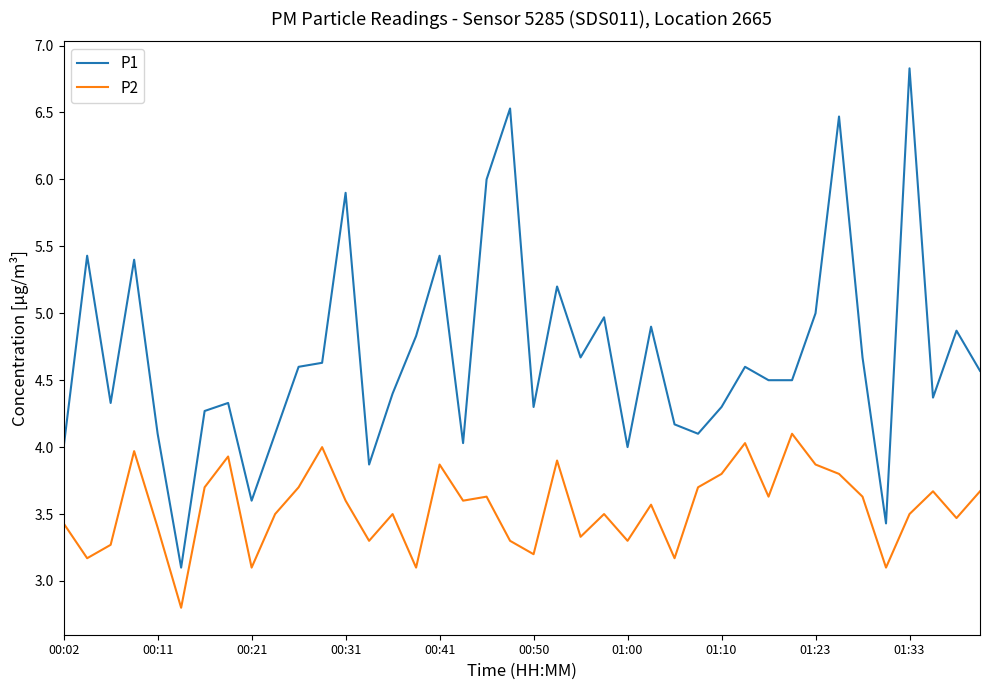

Count the number of categories in the chart.

40